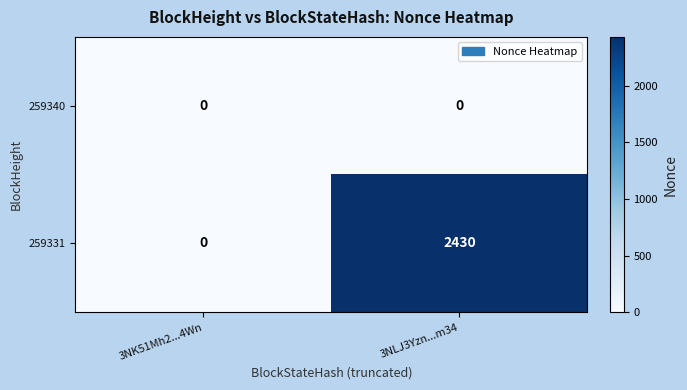

True or false: 259340 has a value of 0 at 3NK51Mh2...4Wn.

True